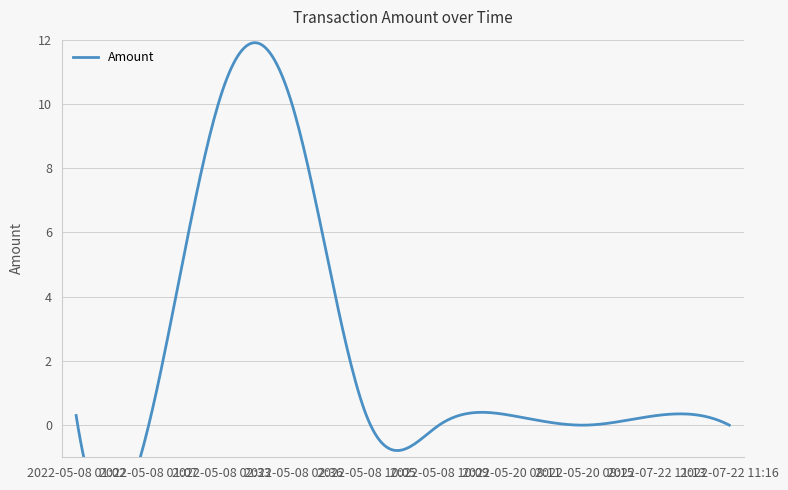

What is the difference between the values at 2022-05-08 01:07 and 2022-05-08 10:05?

0.3